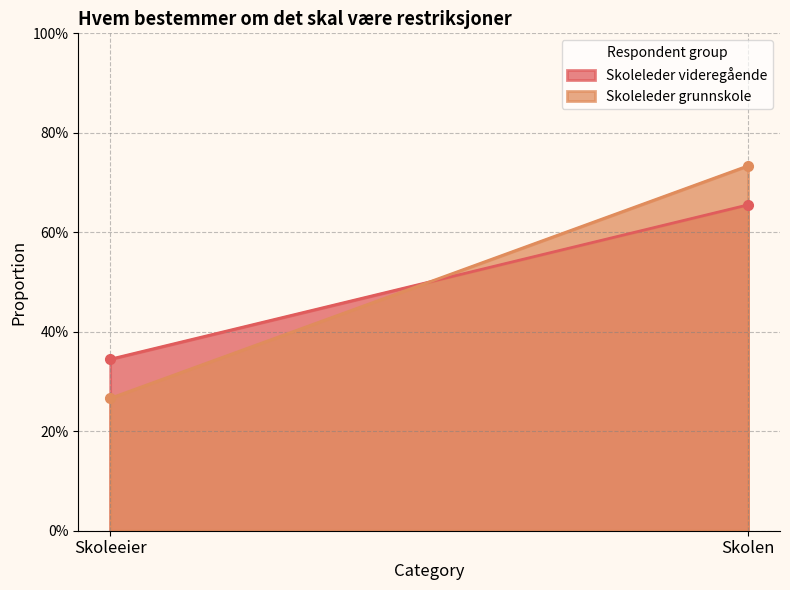

At how many categories does at least one series exceed 0?

2